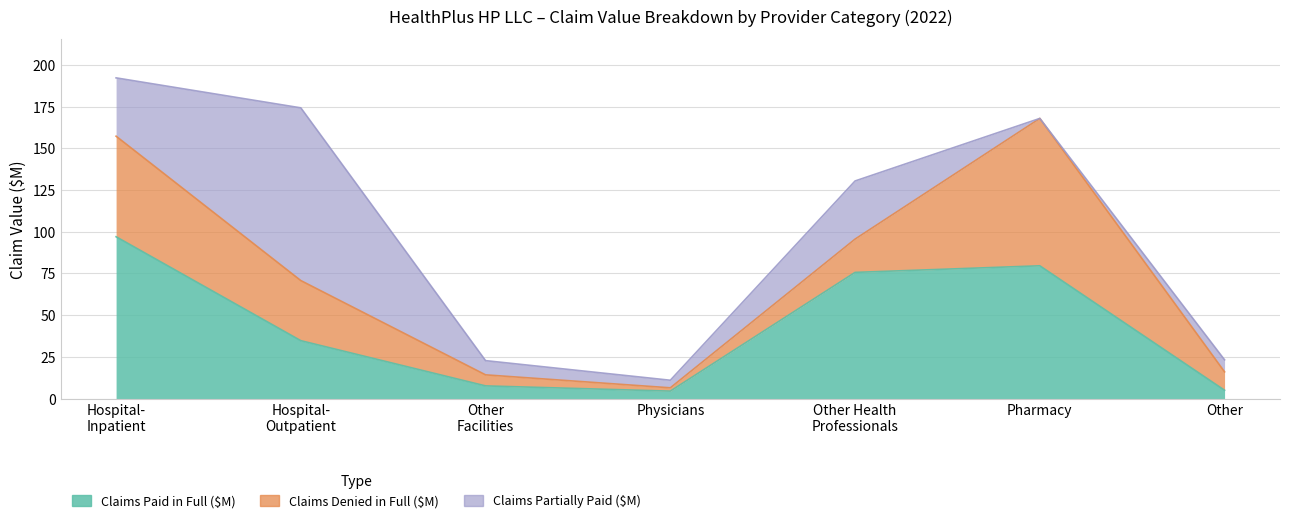

Rank the series by their average value, from lowest to highest.

Claims Partially Paid ($M), Claims Denied in Full ($M), Claims Paid in Full ($M)